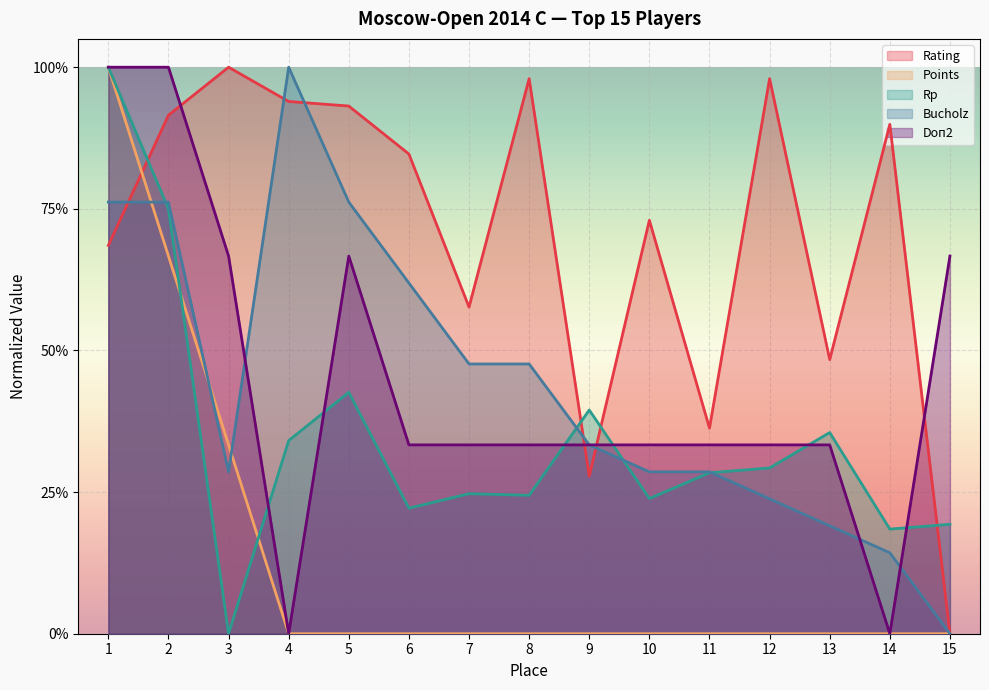

How many Rp values are between 0 and 1?

15